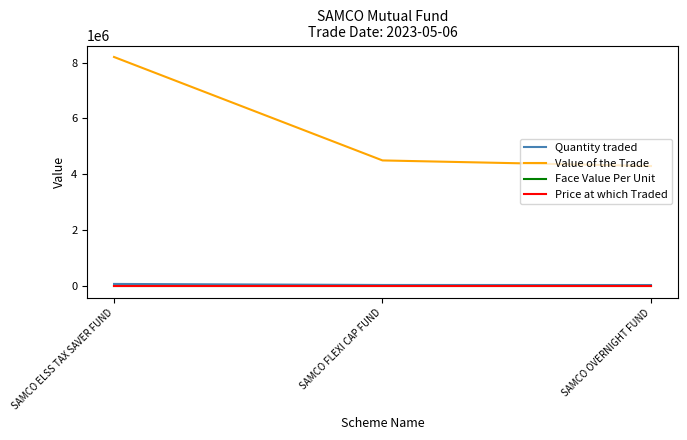

The Value of the Trade series shows 4298405.5 at SAMCO OVERNIGHT FUND. True or false?

True